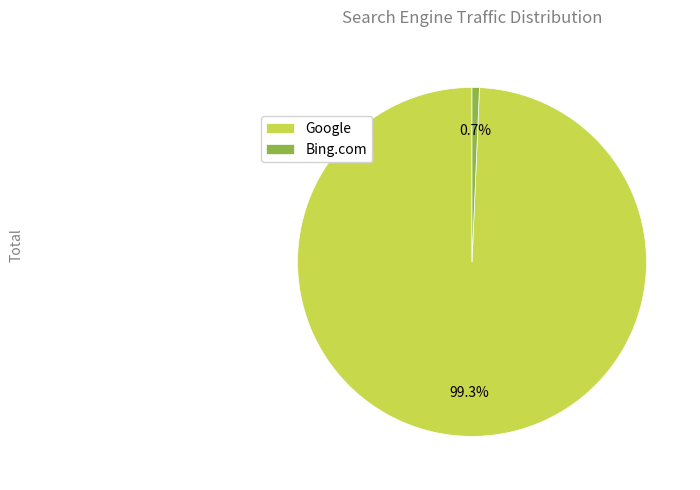

Which slice represents more than half of the pie?

Google